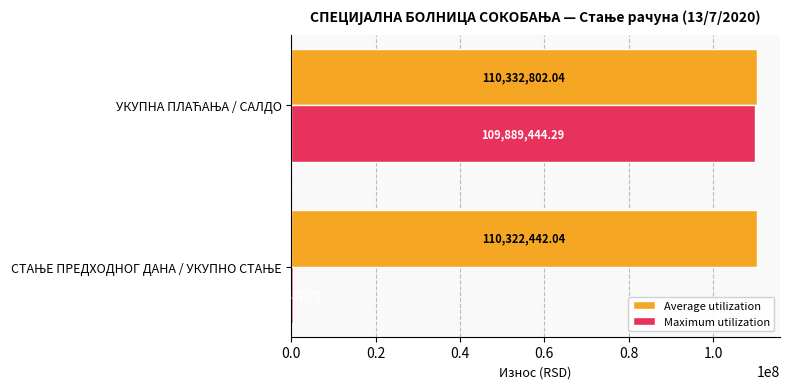

How many values in the Maximum utilization series exceed 109889444?

1